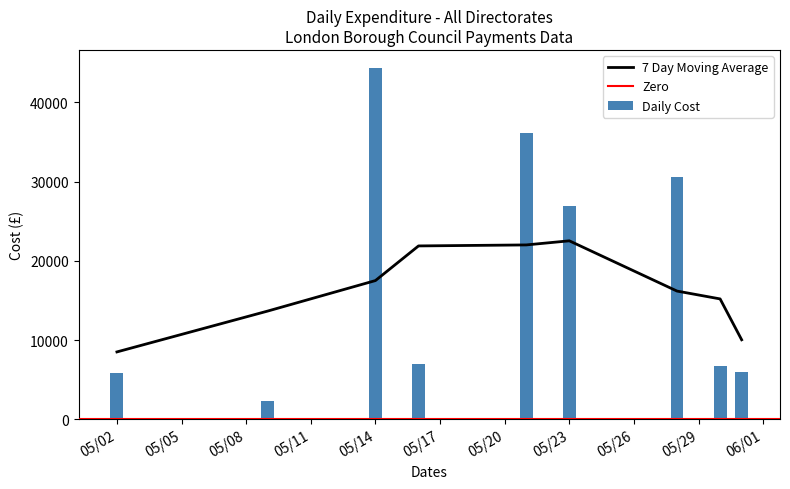

At which label does Daily Cost reach its peak?

05/14